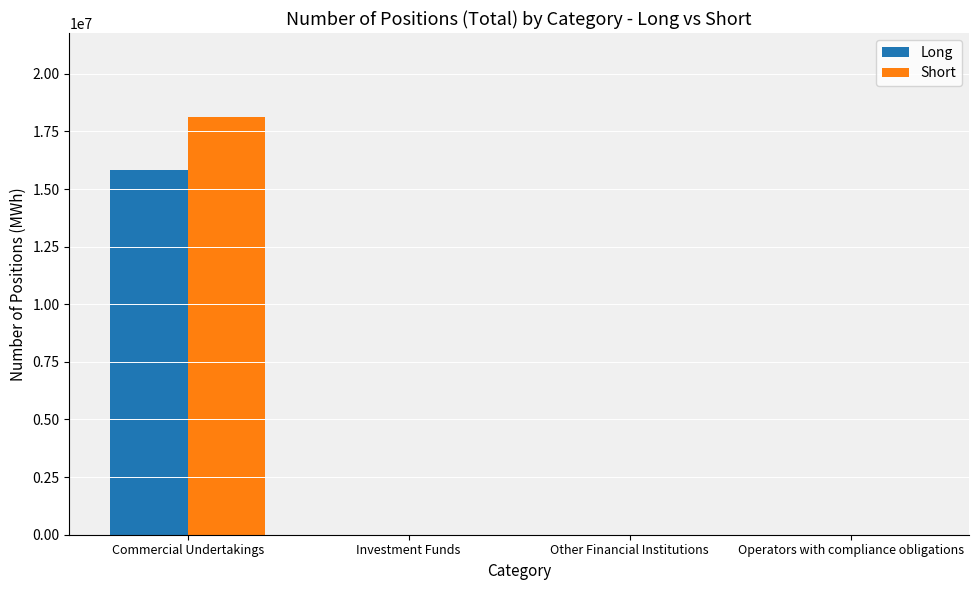

True or false: Short has a value of 5659288 at Investment Funds.

False